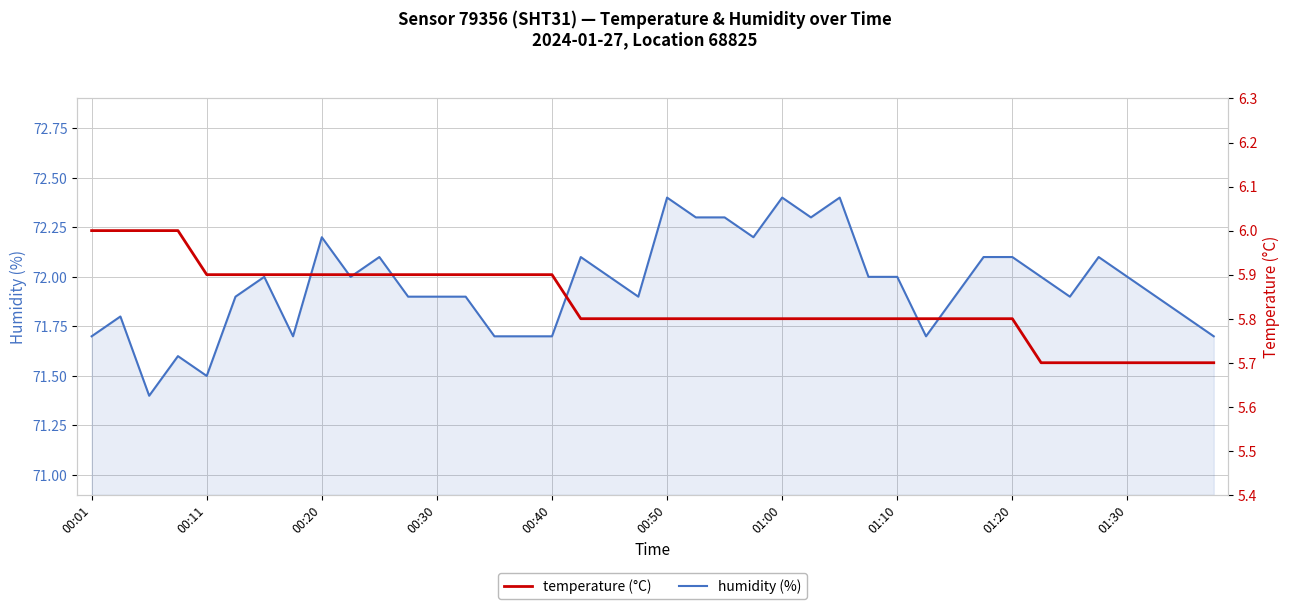

What is the difference between the temperature (°C) values at 22 and 10?

0.1